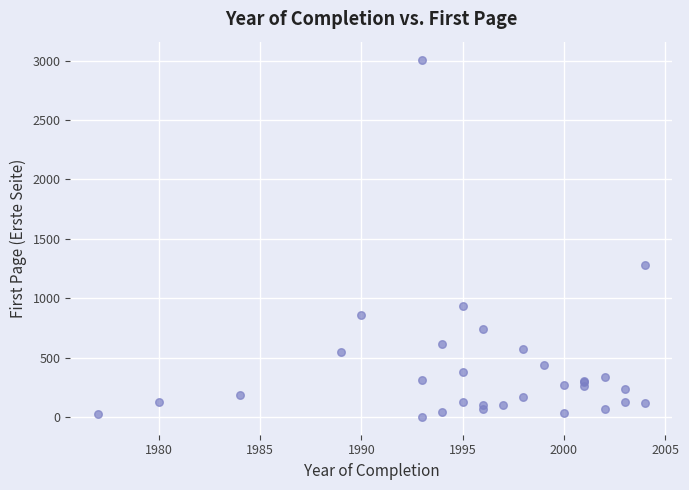

What Y value in the scatter plot is closest to 1505?

1278